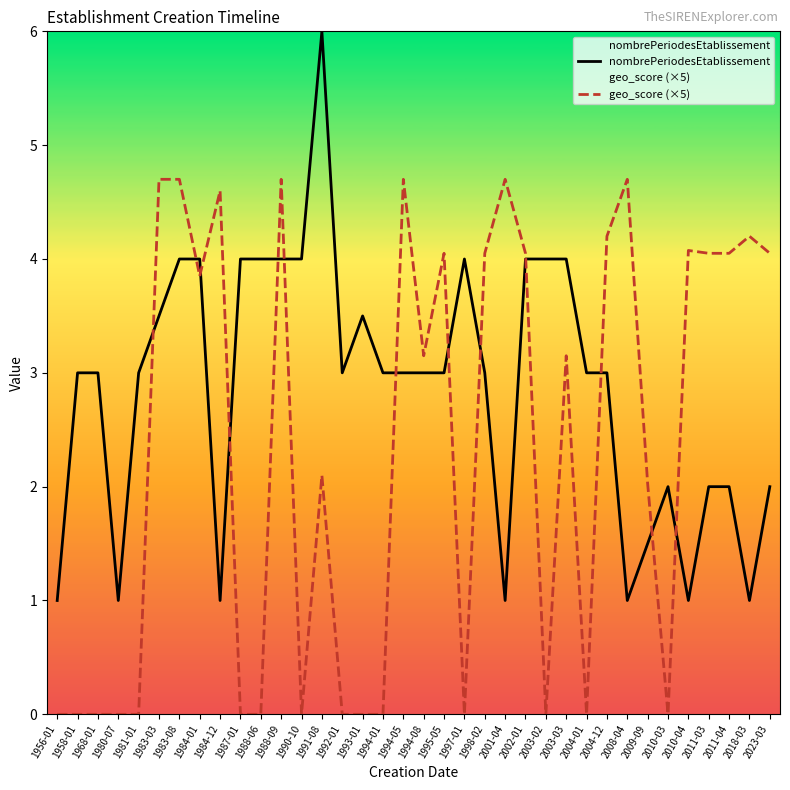

What is the approximate value of geo_score (×5) at 2003-03?

3.1